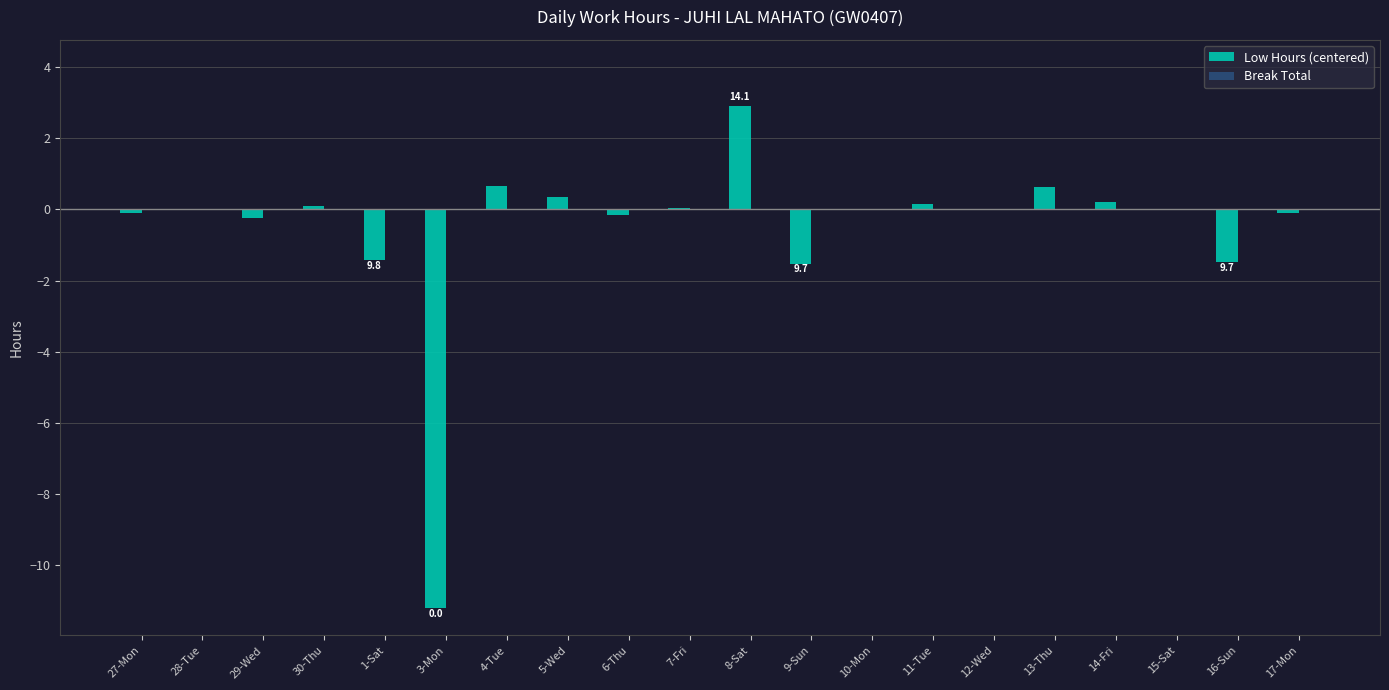

The value at 10-Mon is -0.0. True or false?

True